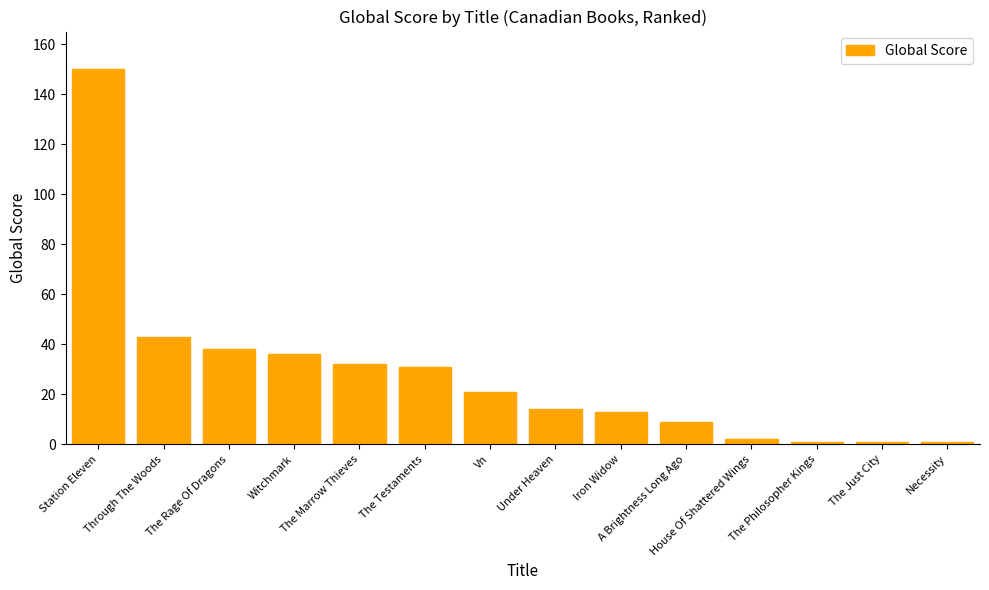

At which category does the chart reach its peak across all series?

Station Eleven